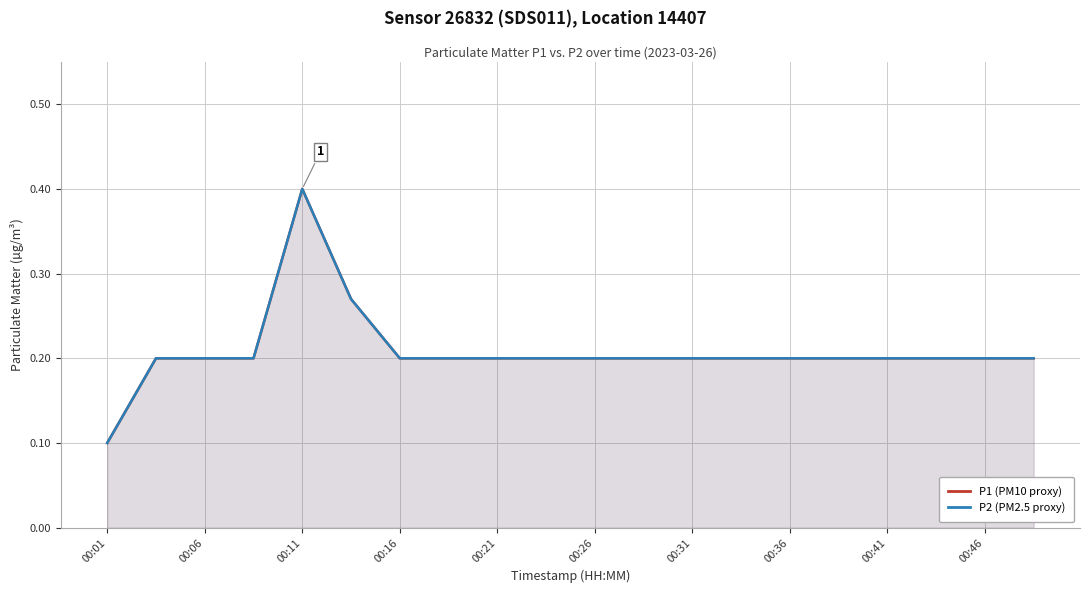

What is the label of the 4th point from the right?

00:41